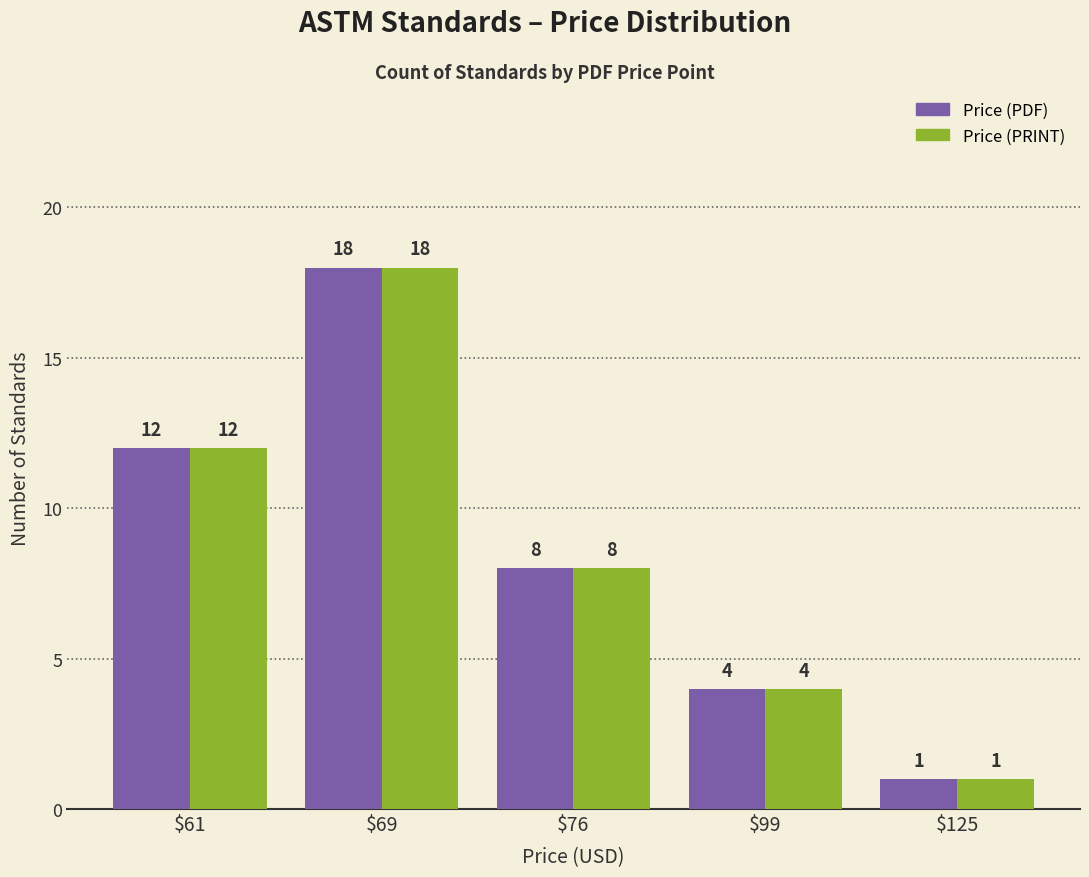

Which label corresponds to the smallest value in the chart?

$125